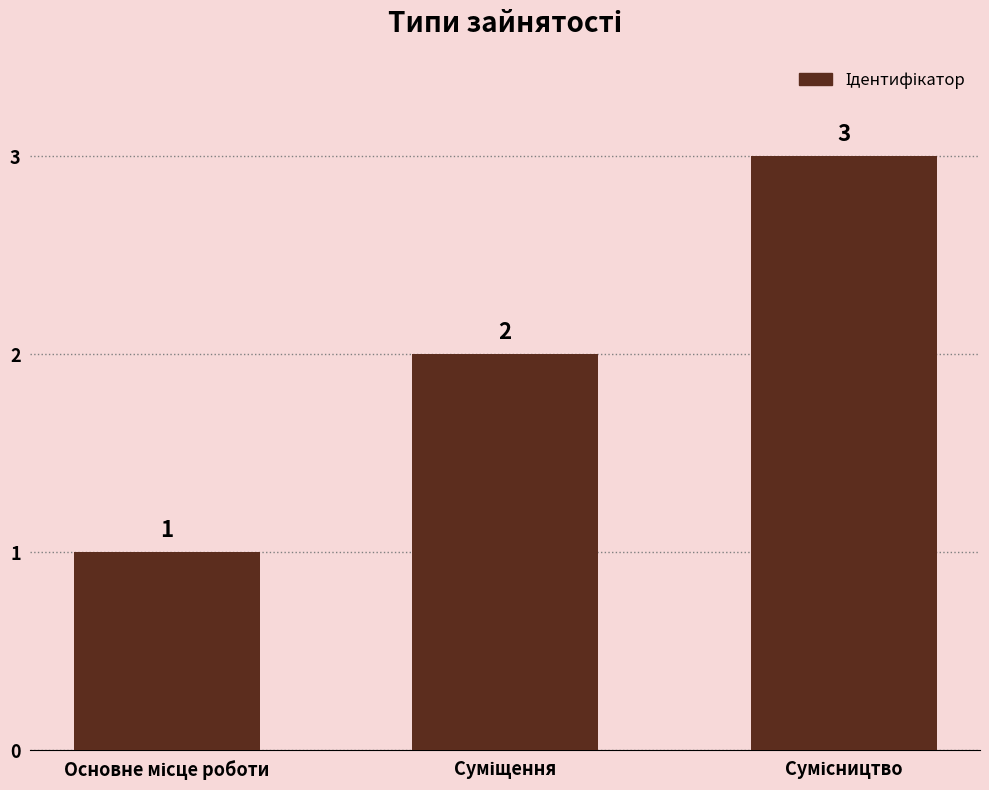

What is the maximum value shown in the chart?

3